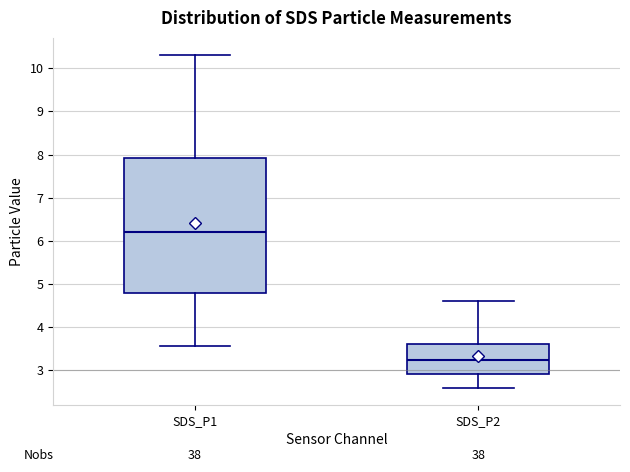

Reading left to right, transcribe this box plot: for each box, give where its median line is, the range the box spans, and where its two whiskers end, as read against the y-axis. The values are not printed on the chart, so give them approximately, as read against the axis.

SDS_P1: median 6.2, box 4.8 to 7.9, whiskers 3.6 to 10.3
SDS_P2: median 3.2, box 2.9 to 3.6, whiskers 2.6 to 4.6